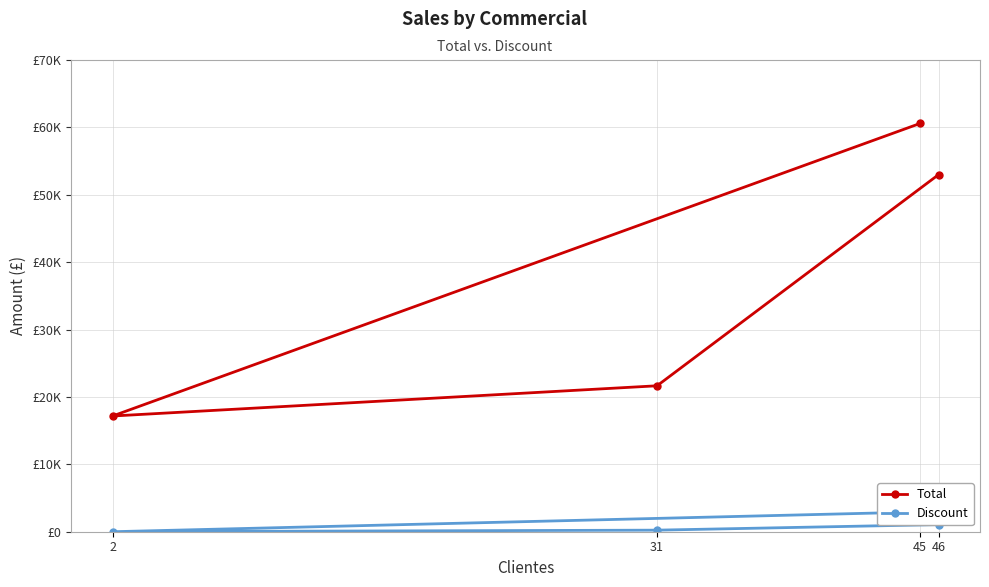

True or false: Total and Discount intersect in this chart.

False